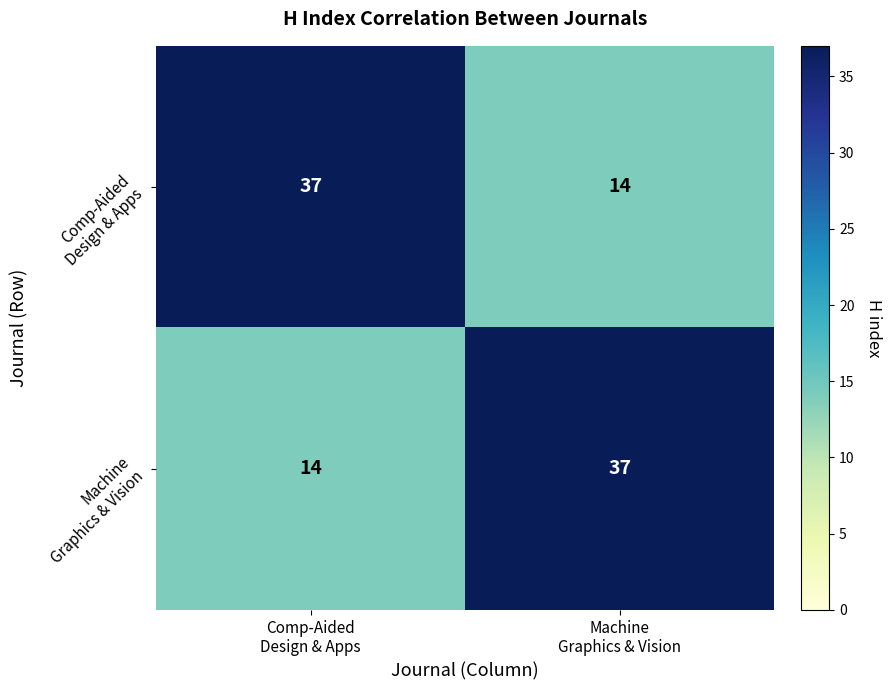

What is the minimum value shown in the chart?

14